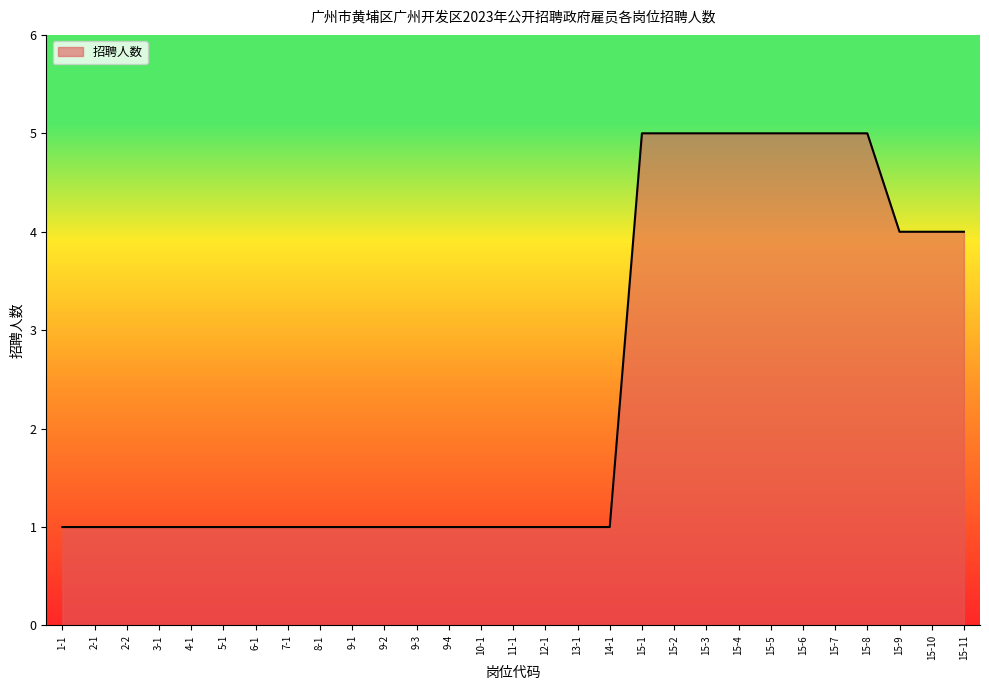

Reading right to left, extract all data points from this chart.

4	4	4	5	5	5	5	5	5	5	5	1	1	1	1	1	1	1	1	1	1	1	1	1	1	1	1	1	1